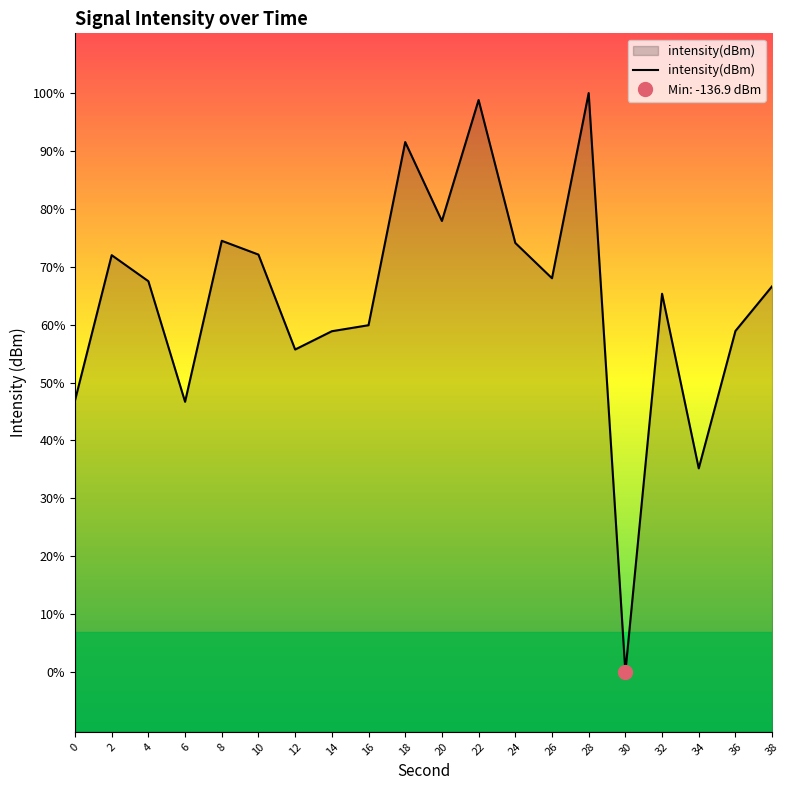

Where is the first local maximum?

2